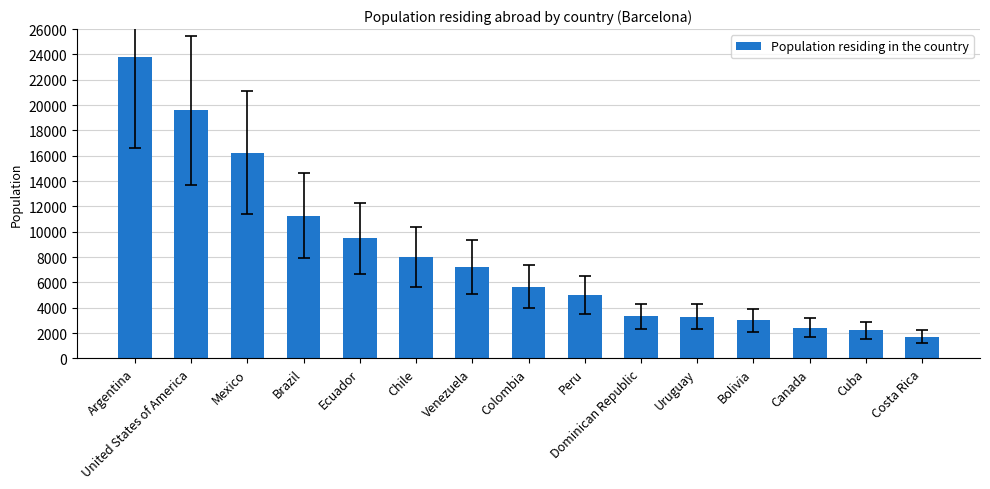

True or false: the data shows 1692 at Dominican Republic.

False